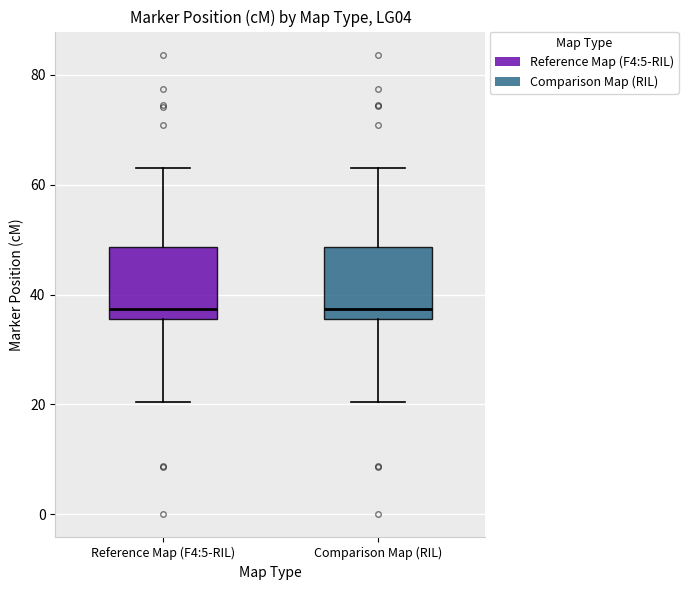

Where does the lower whisker of the box for Comparison Map (RIL) end on the y-axis? The values are not printed on the chart, so give them approximately, as read against the axis.

20